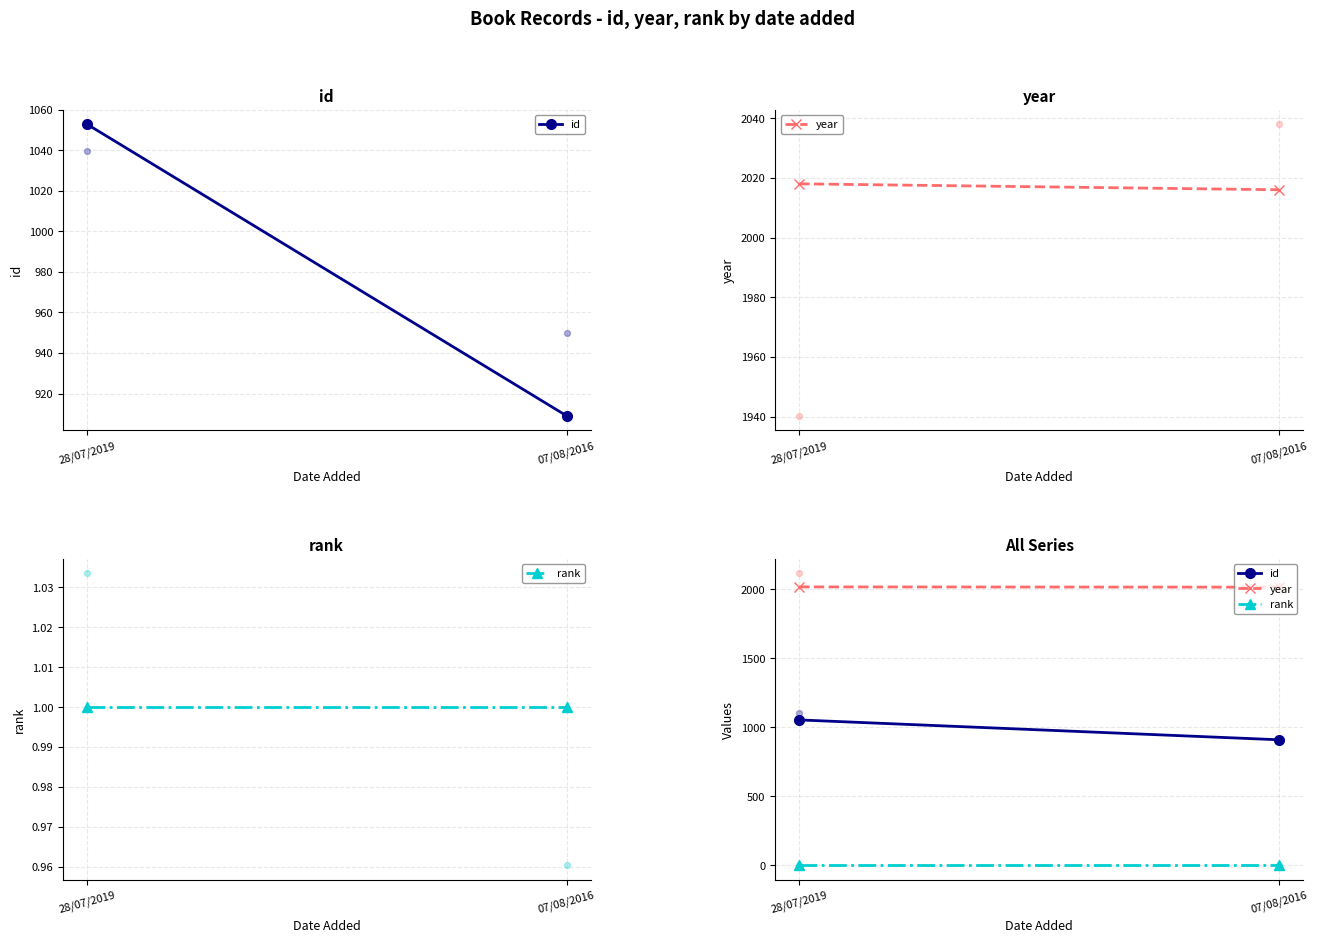

At how many categories does at least one series exceed 1984?

2